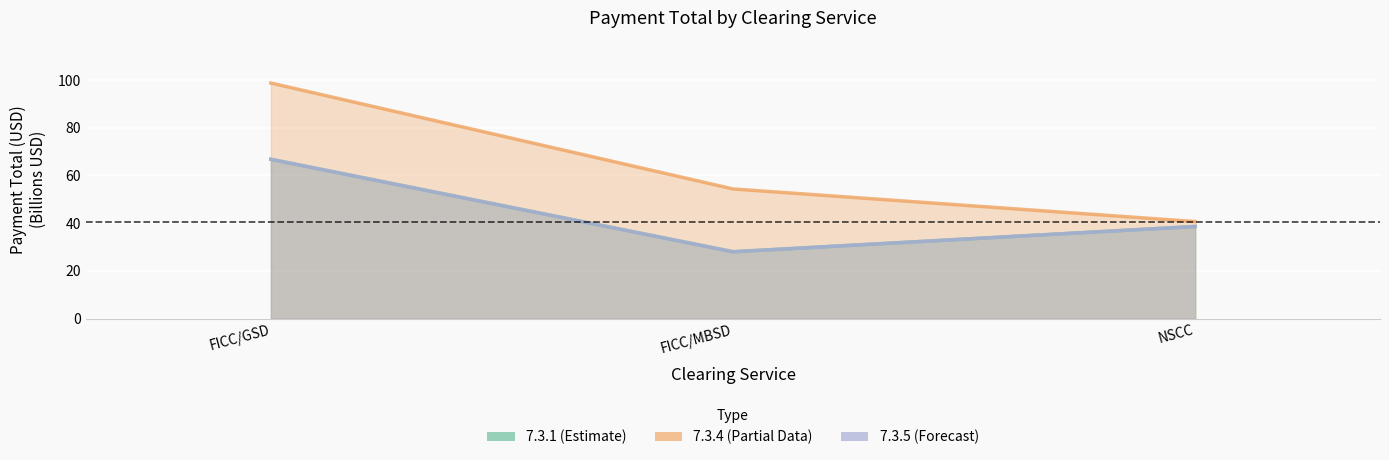

What is the average value of the 7.3.5 series?

44.5